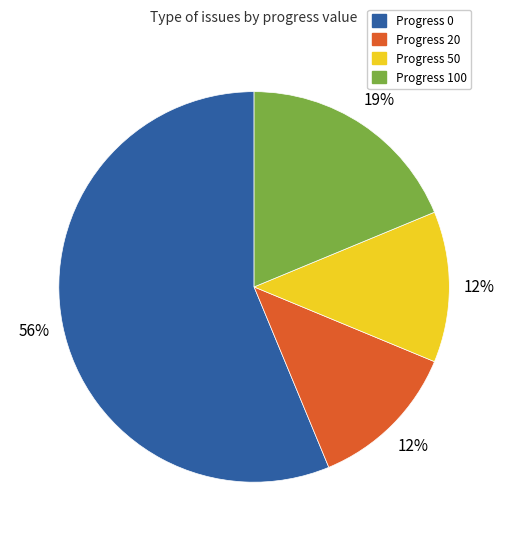

To the nearest percent, what is the average slice percentage?

25%